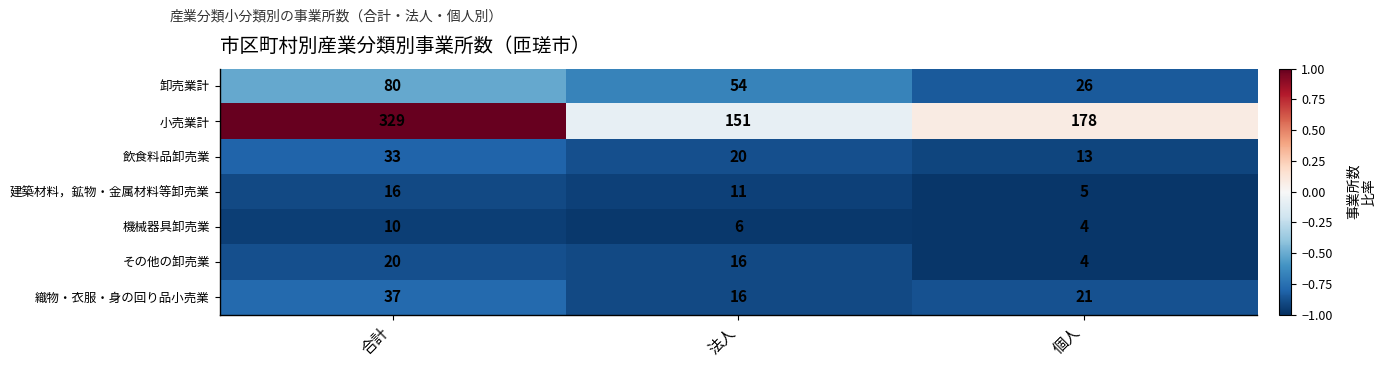

Where does the 卸売業計 series first go above 54?

合計